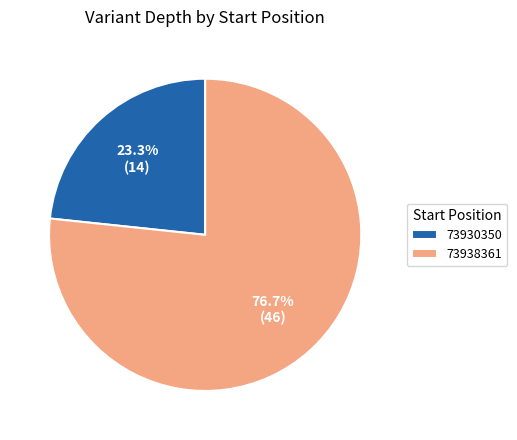

How much of the chart is everything except 73938361?

23.3%